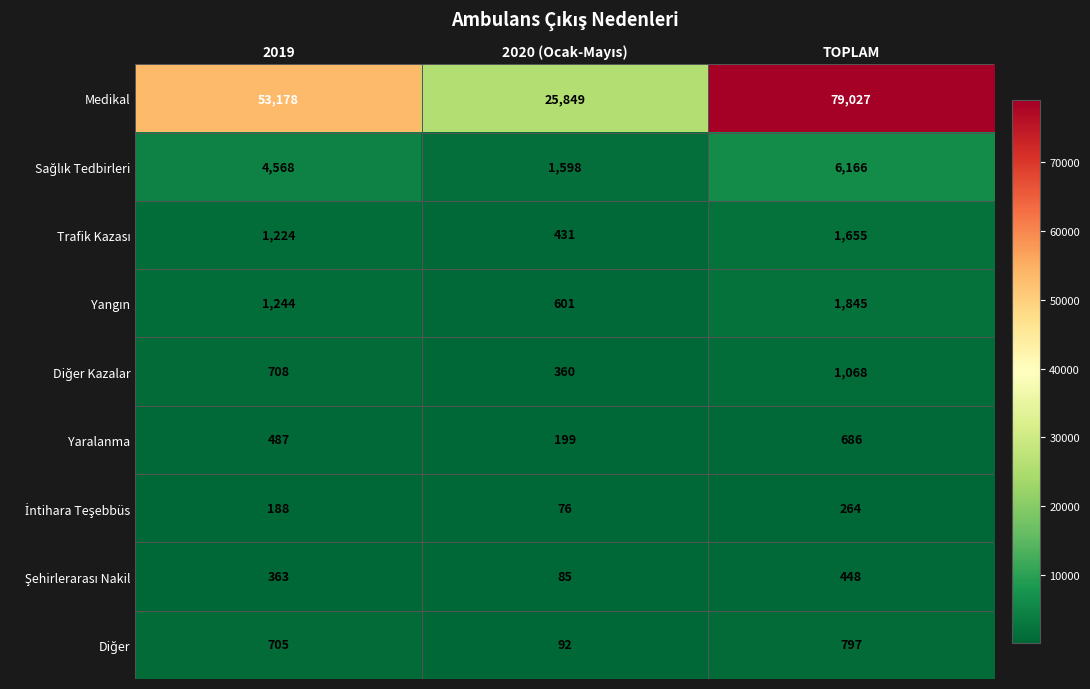

At which category is the sum across all series the highest?

TOPLAM